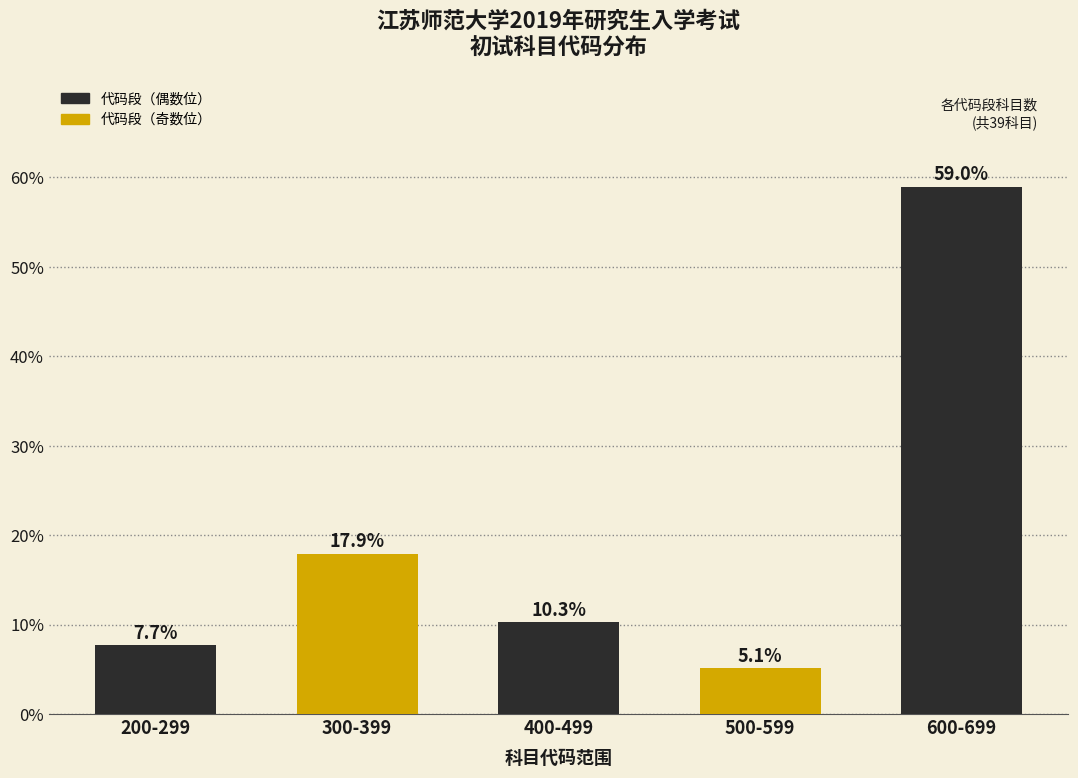

Reading left to right, transcribe all the data shown in this chart.

200-299=7.7	300-399=17.9	400-499=10.3	500-599=5.1	600-699=59.0